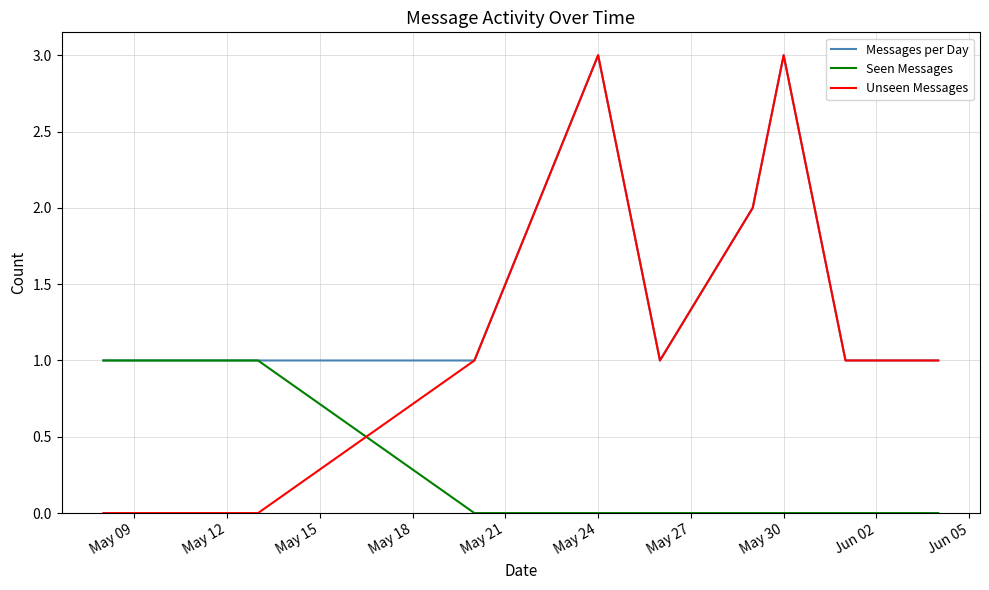

What is the maximum value for Messages per Day?

3